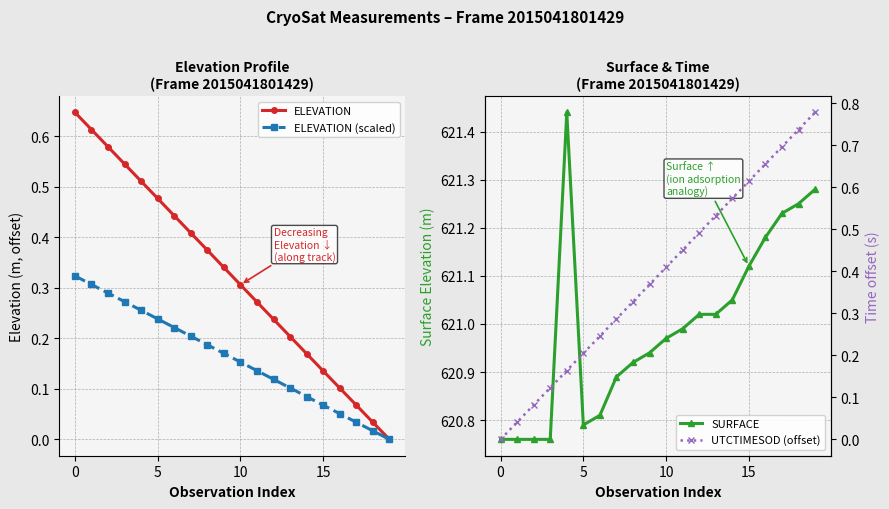

The SURFACE series shows 276.6 at 5. True or false?

False